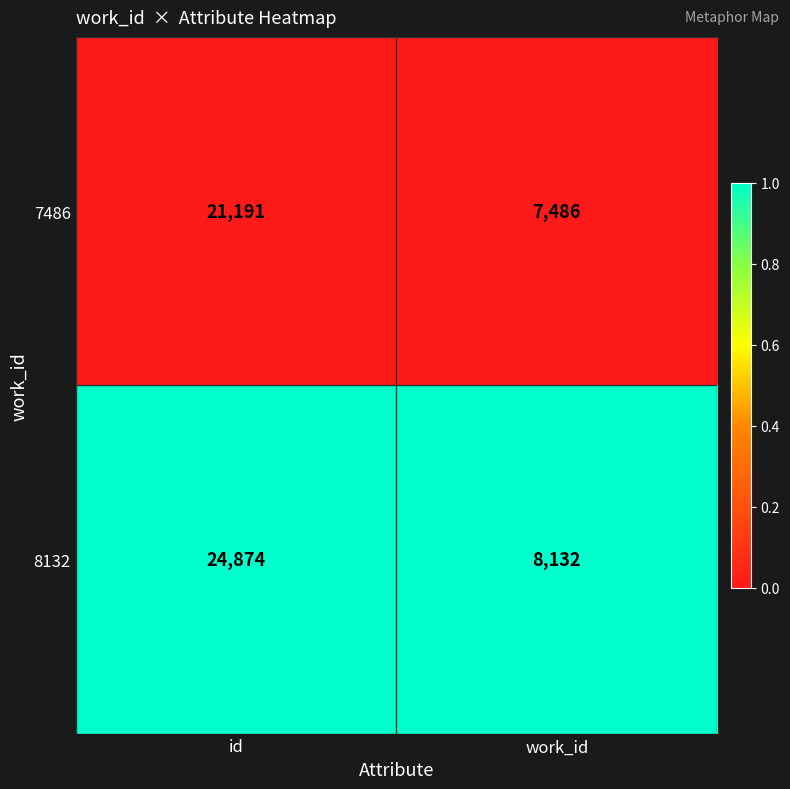

Which series has the largest total across all categories?

8132